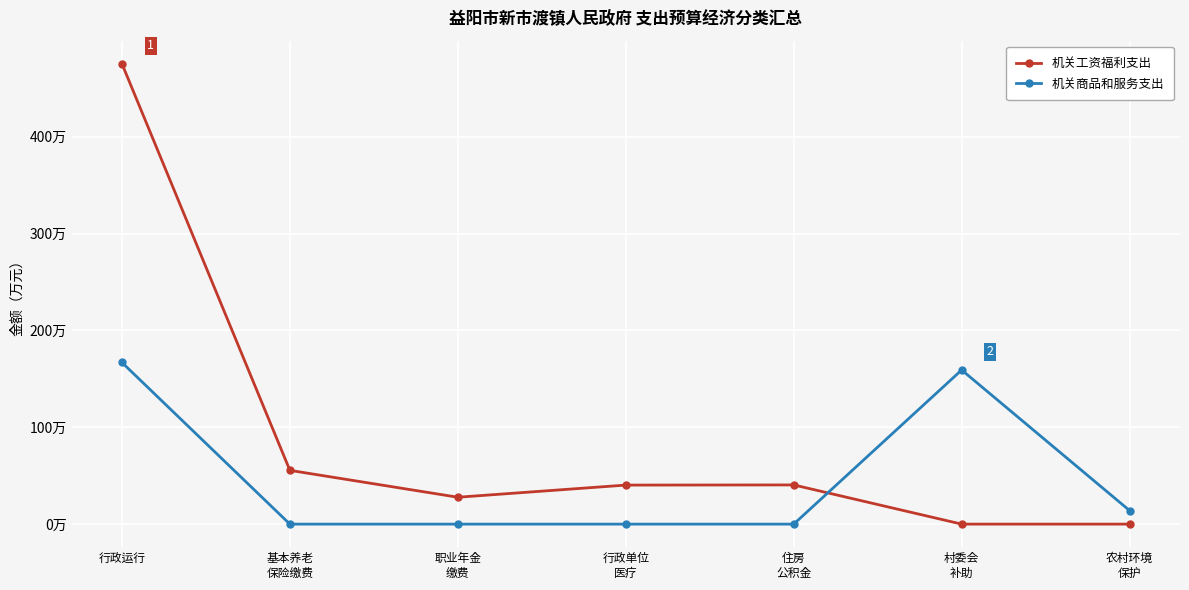

Does the chart have visible grid lines?

Yes